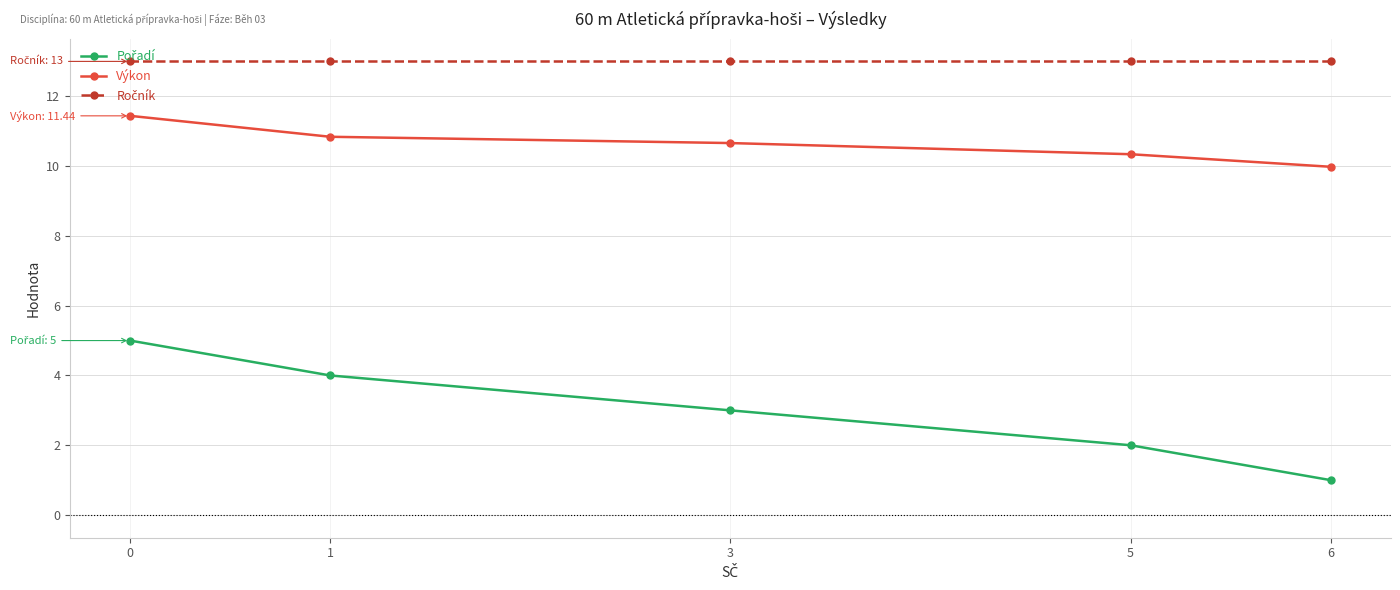

True or false: Ročník and Výkon intersect in this chart.

False